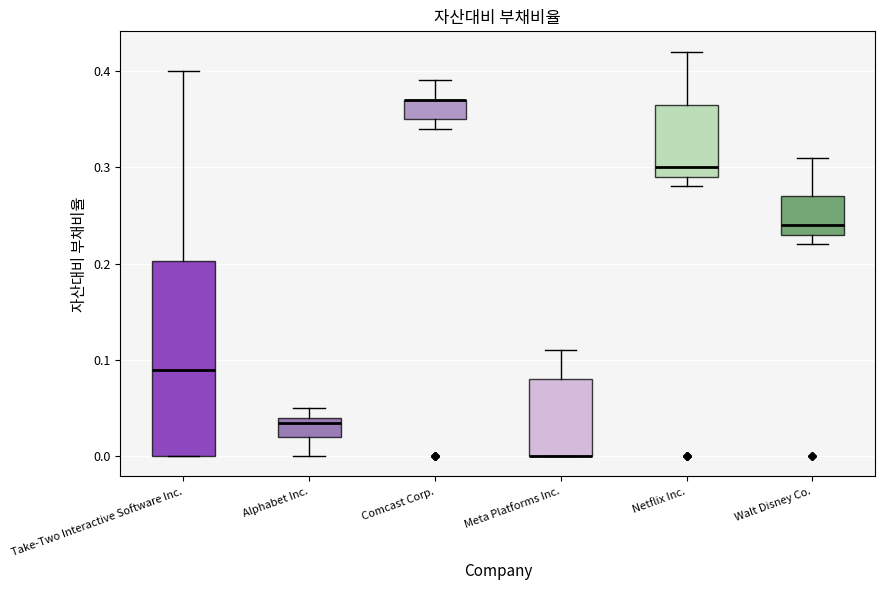

Which box is the tallest, from its lower edge to its upper edge?

Take-Two Interactive Software Inc.